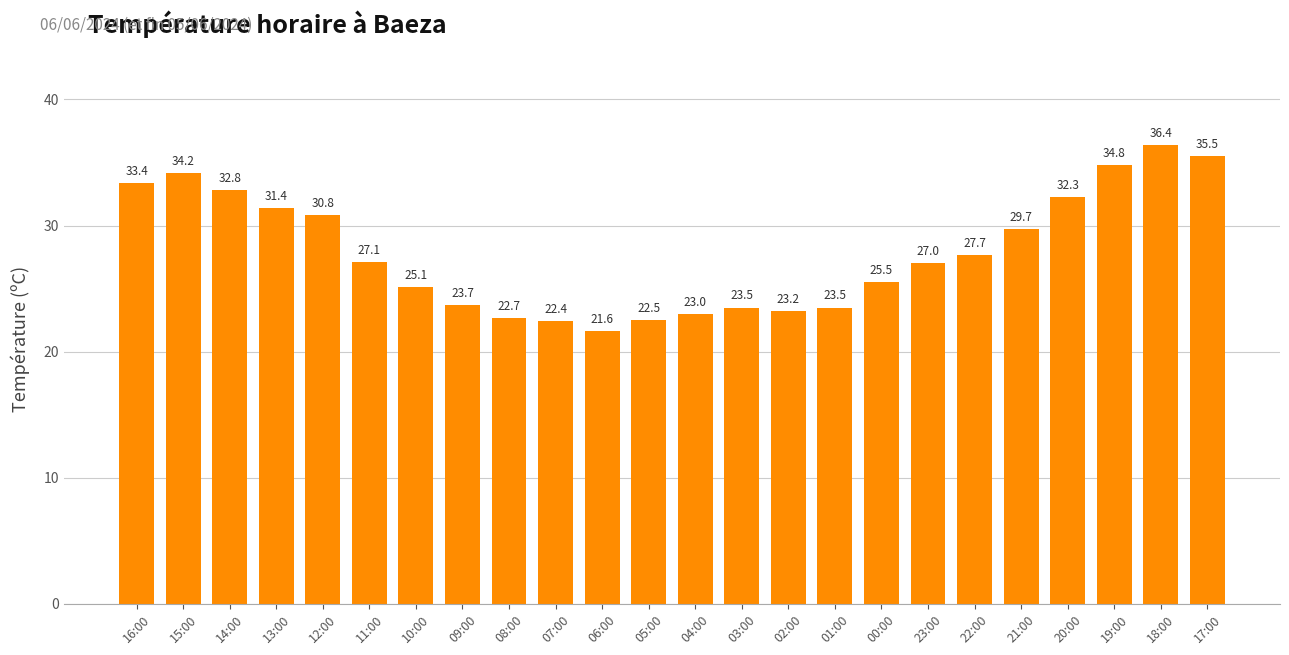

Is it true that the value at 02:00 is 13.1?

False